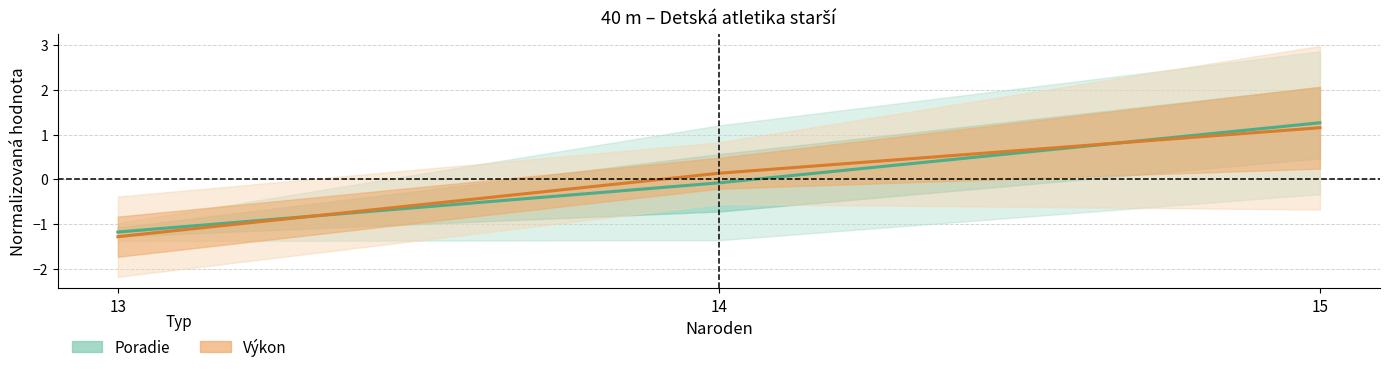

What is the total value across all series at 14?

0.1